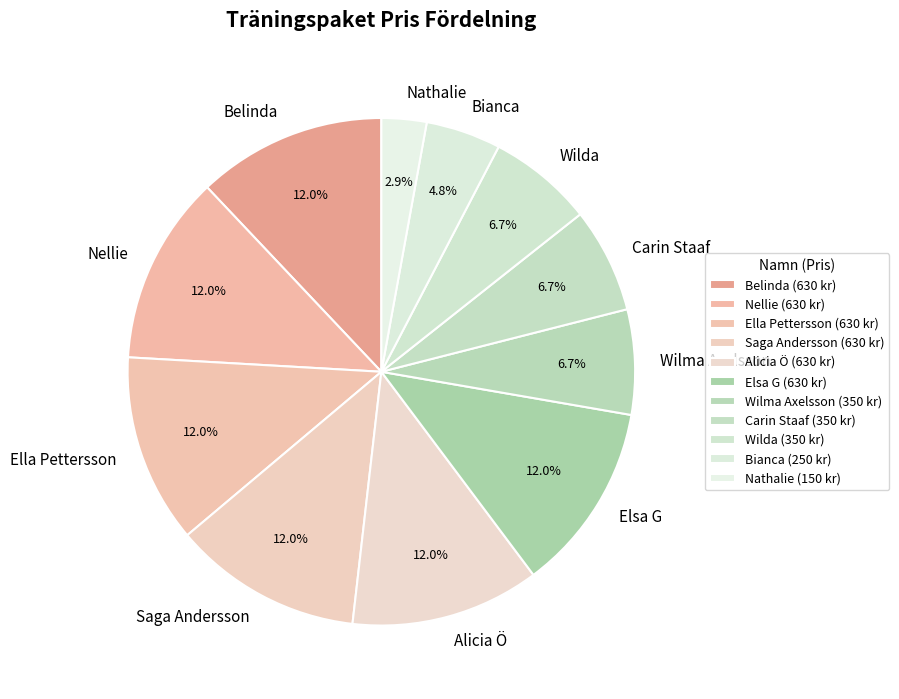

Approximately how many times larger is the value at Alicia Ö compared to Nellie?

1.0